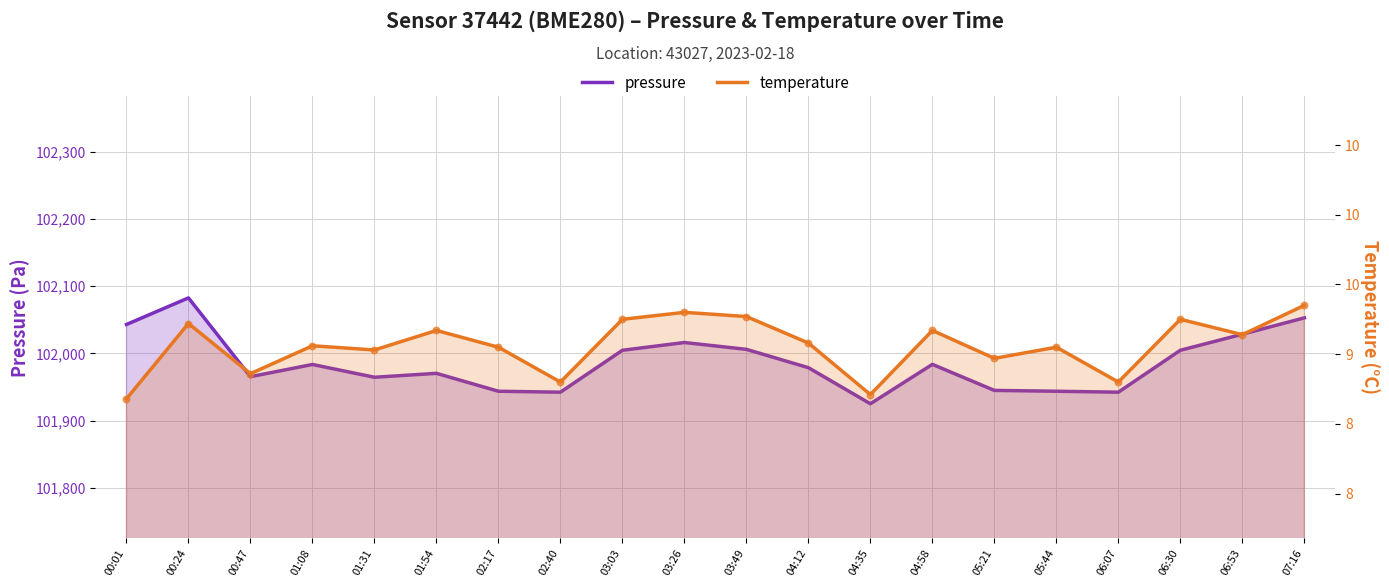

Which series contains the lowest Y value?

temperature